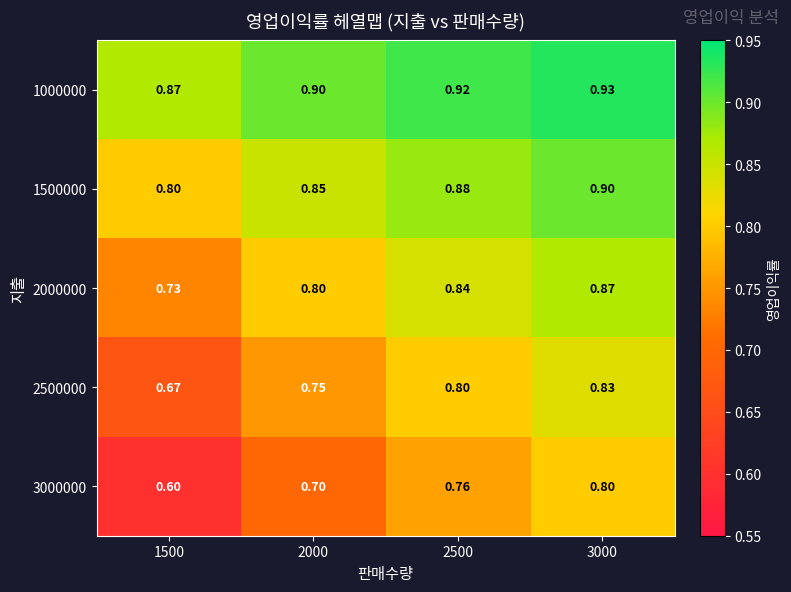

At which category is the sum across all series the highest?

3000